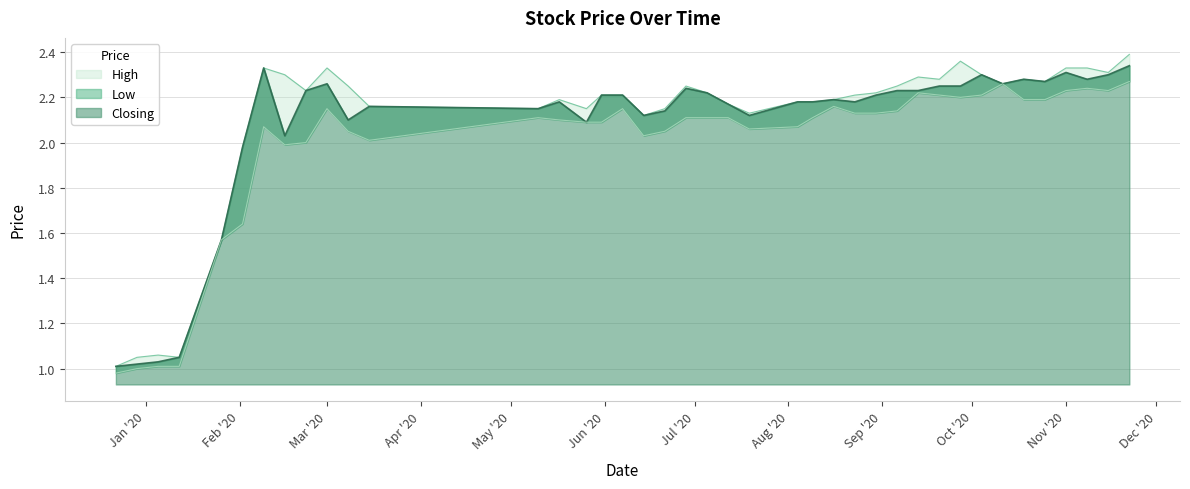

True or false: High and Low cross at least once.

False